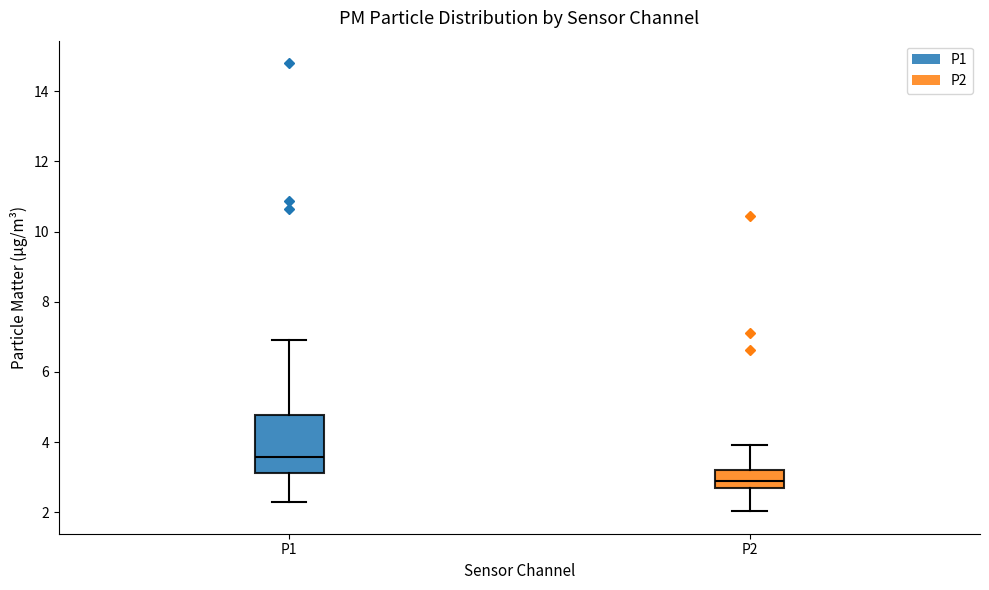

Which box has the highest median line?

P1